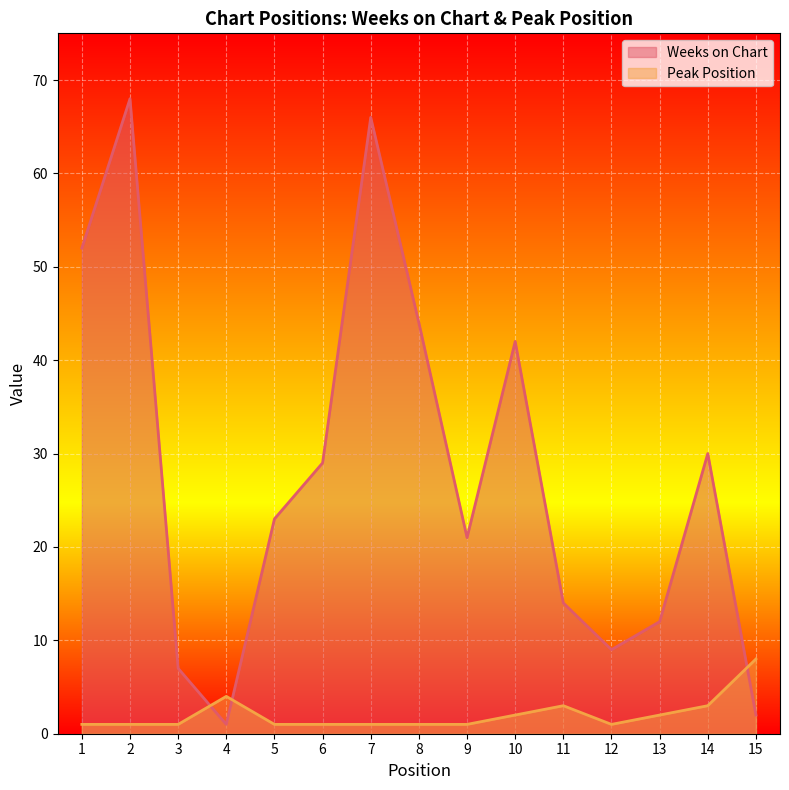

What is the greatest value displayed?

68